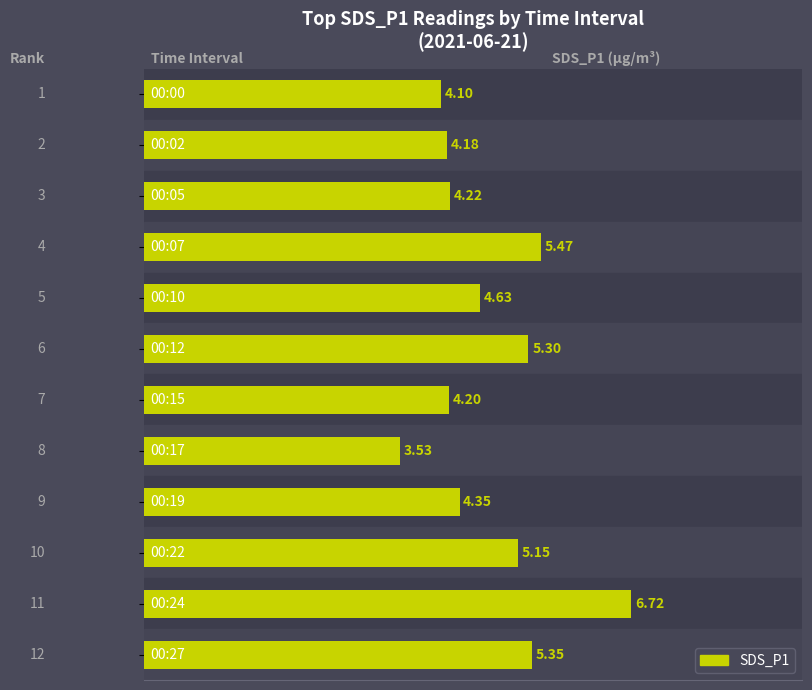

What is the difference between the maximum and second lowest values?

2.6